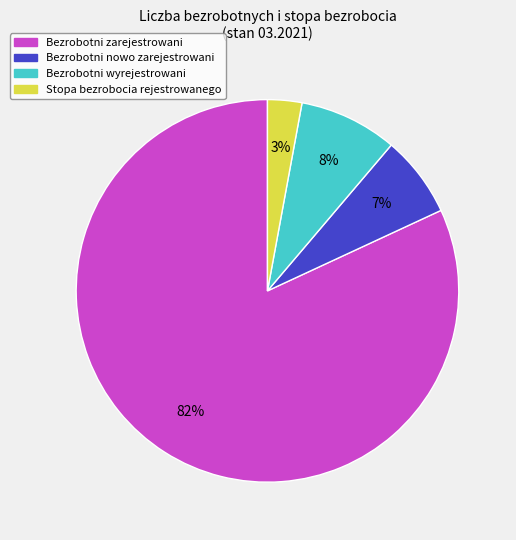

The Stopa bezrobocia rejestrowanego slice represents 3% of the pie. True or false?

True